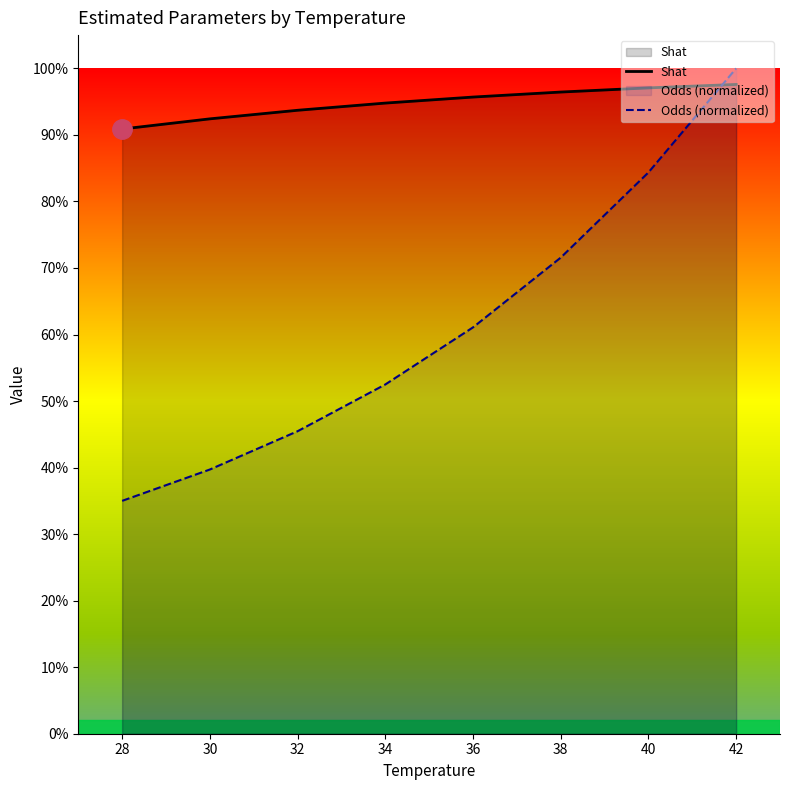

What is the spread (max minus min) of values at 32?

0.5